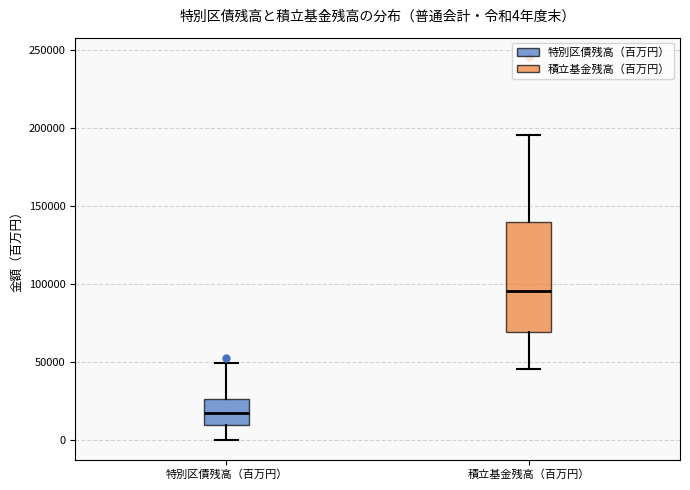

Which box is the tallest, from its lower edge to its upper edge?

積立基金残高（百万円）